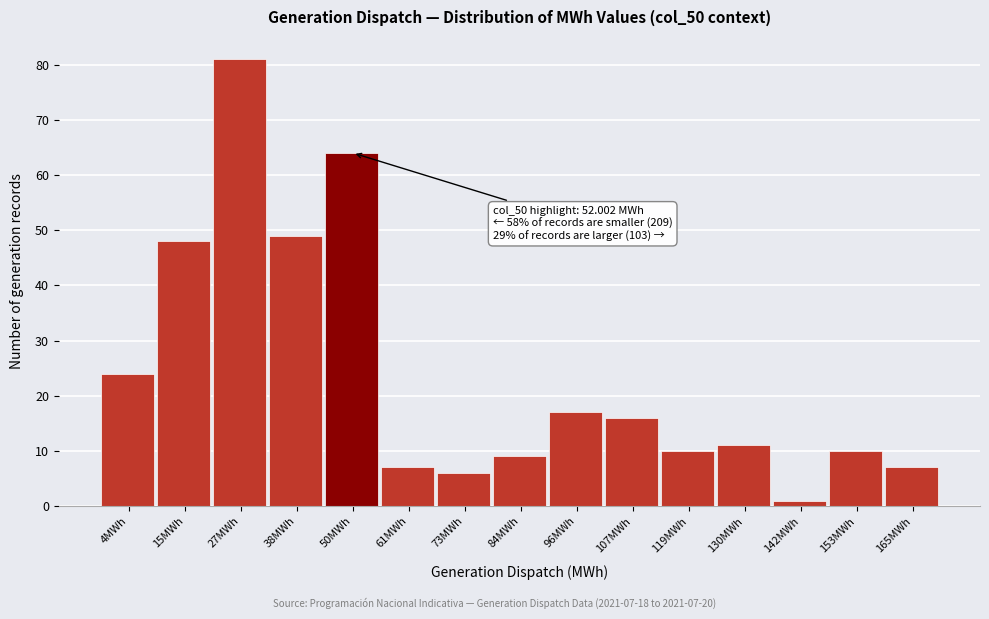

Reading right to left, extract all data points from this chart.

165MWh=7	153MWh=10	142MWh=1	130MWh=11	119MWh=10	107MWh=16	96MWh=17	84MWh=9	73MWh=6	61MWh=7	50MWh=64	38MWh=49	27MWh=81	15MWh=48	4MWh=24